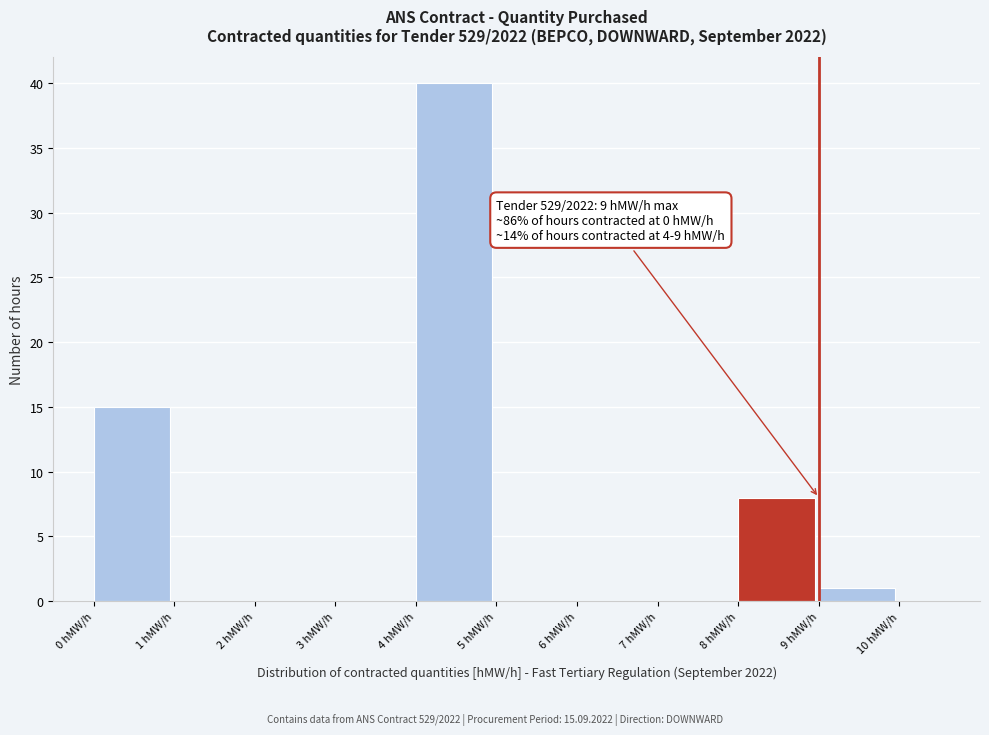

Over which range of the x-axis is the bar tallest?

4 to 5